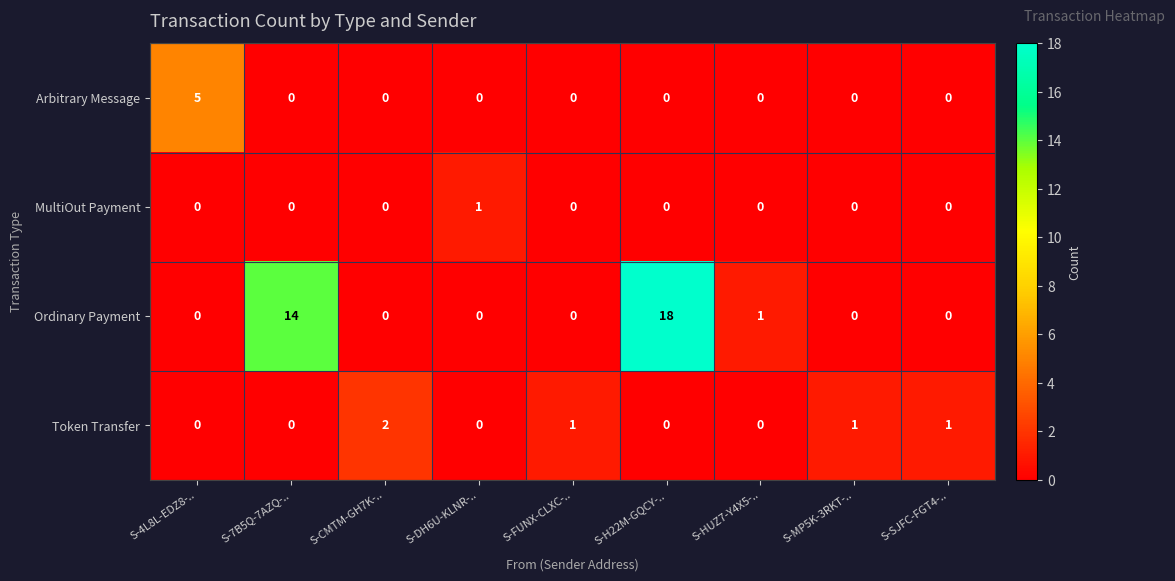

The value of Ordinary Payment at S-4L8L-EDZ8-.. is -11. True or false?

False